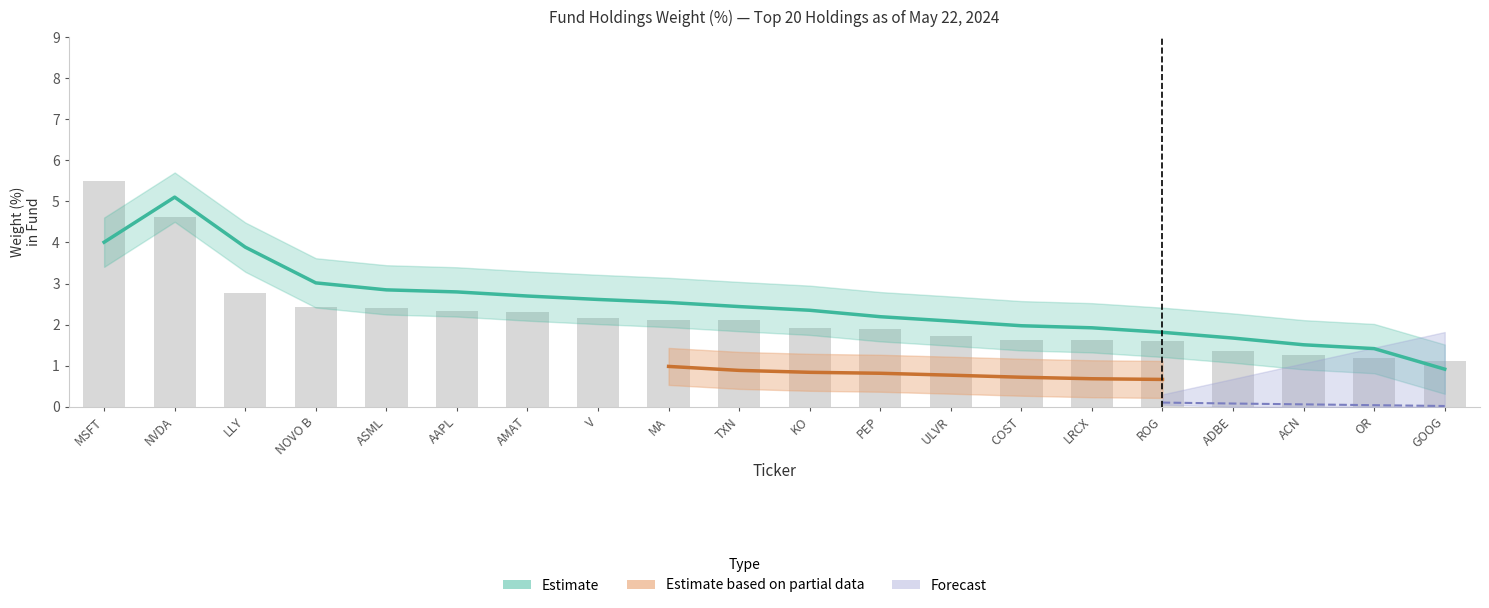

What is the value of the Forecast bar at the 17th from the left?

0.1